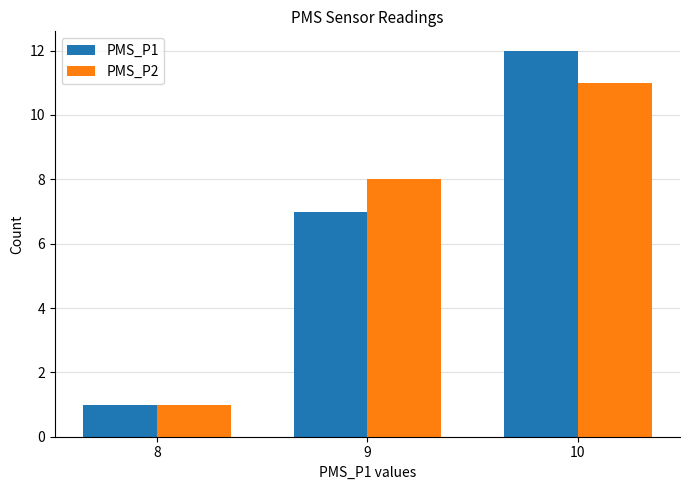

At which label is PMS_P1 closest to 6?

9